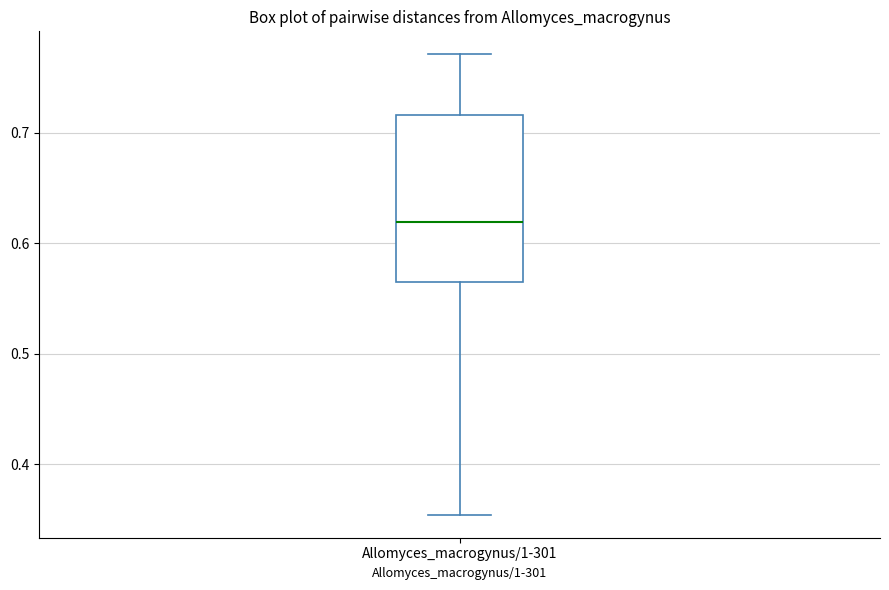

Read this box plot against the y-axis: the position of the median line, the range covered by the box, and the ends of both whiskers. The values are not printed on the chart, so give them approximately, as read against the axis.

median 0.62, box 0.57 to 0.72, whiskers 0.35 to 0.77